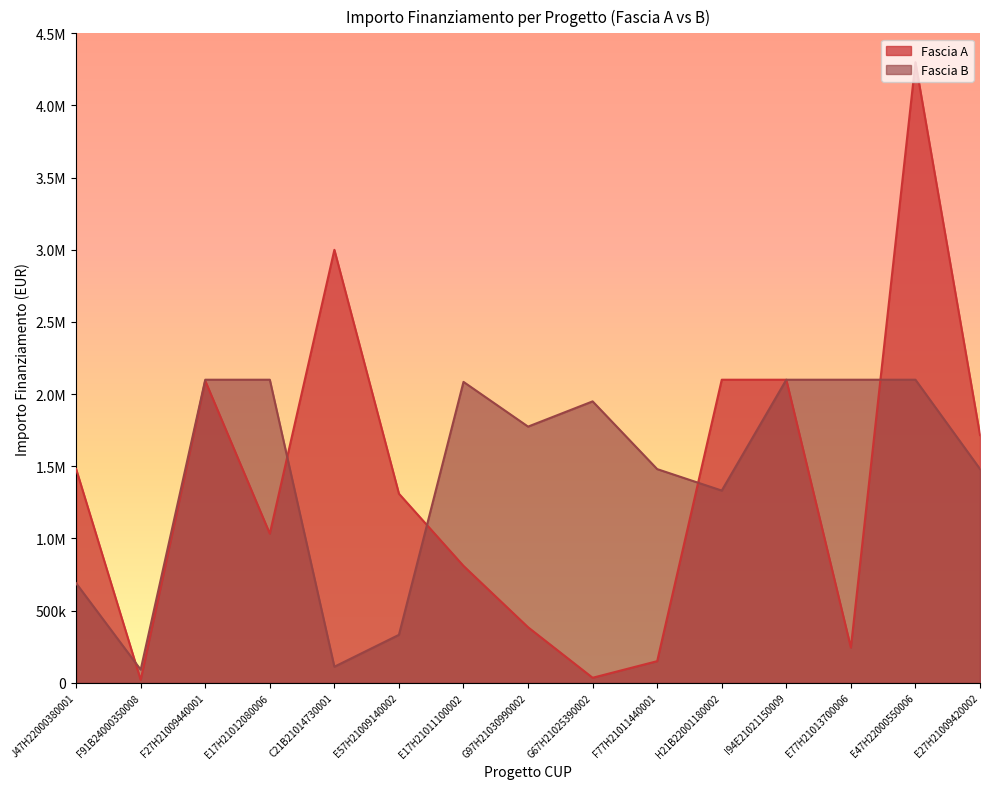

In Fascia B, how many points are higher than both neighbors (excluding endpoints)?

2